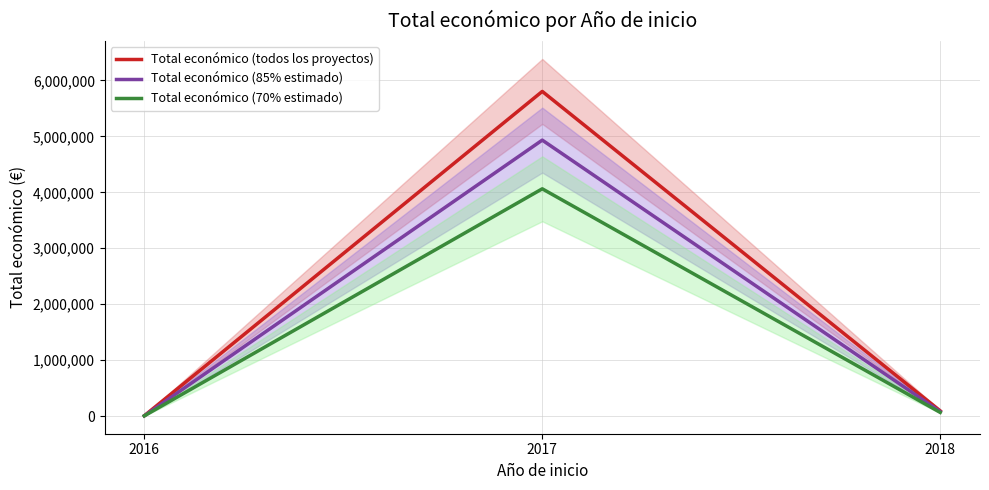

Which series has the largest range (max minus min)?

Total económico (todos los proyectos)